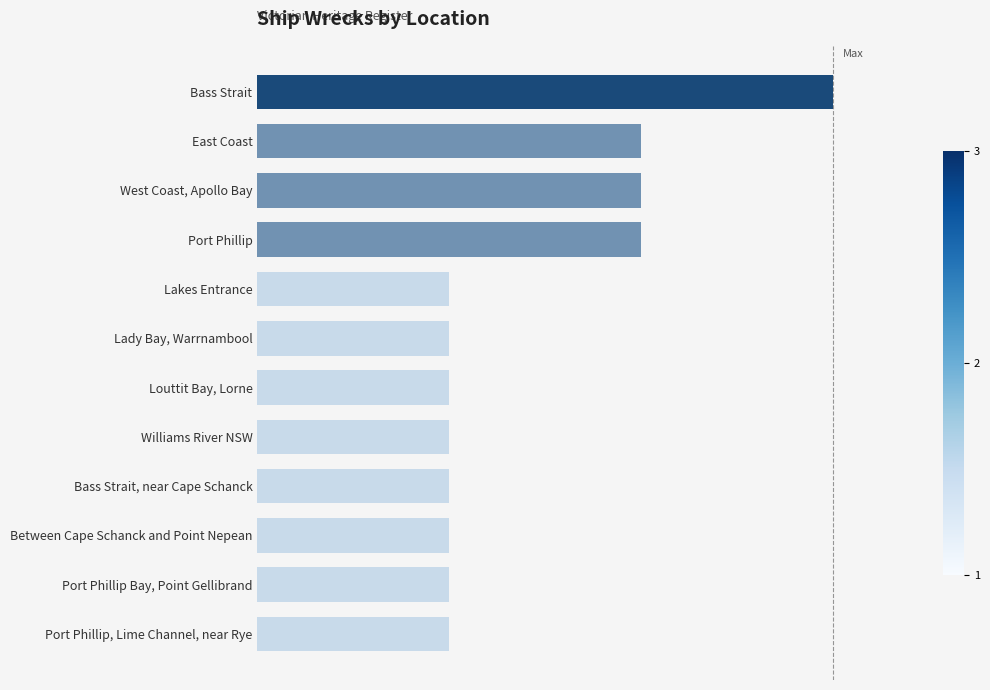

Are the bars horizontal?

Yes